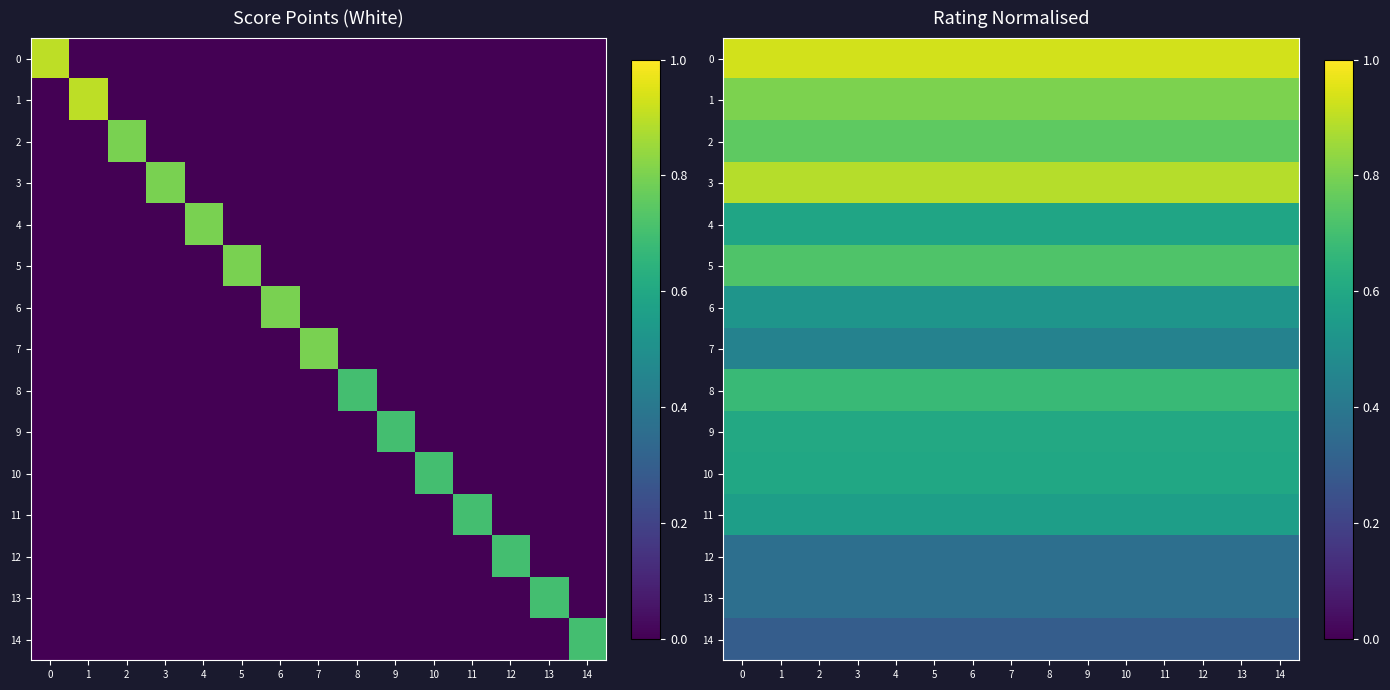

The value of 14 at 14 is 0.5. True or false?

False